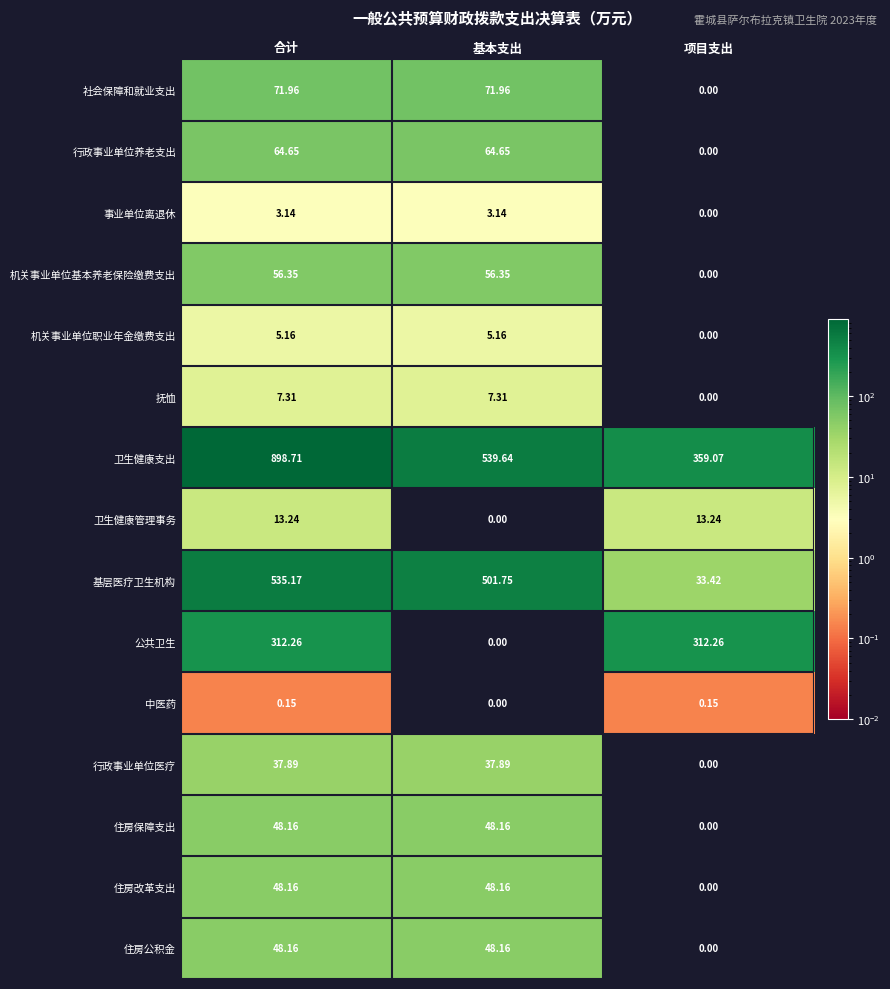

At which category does the chart reach its peak across all series?

合计